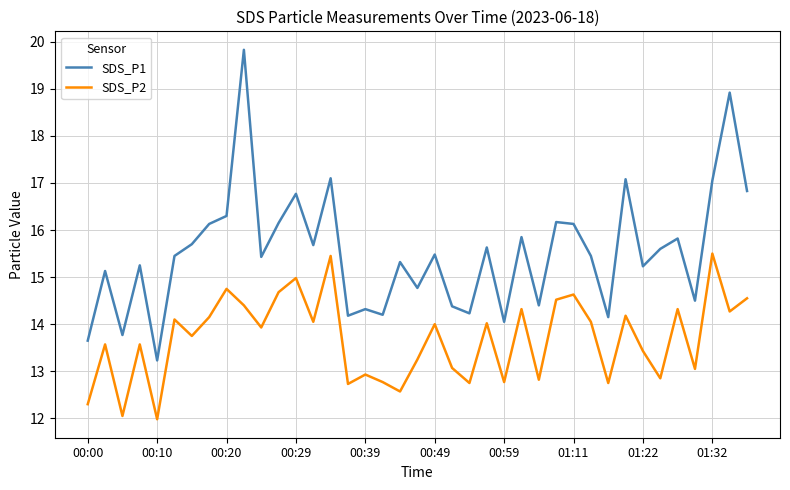

At how many categories does at least one series exceed 14?

36